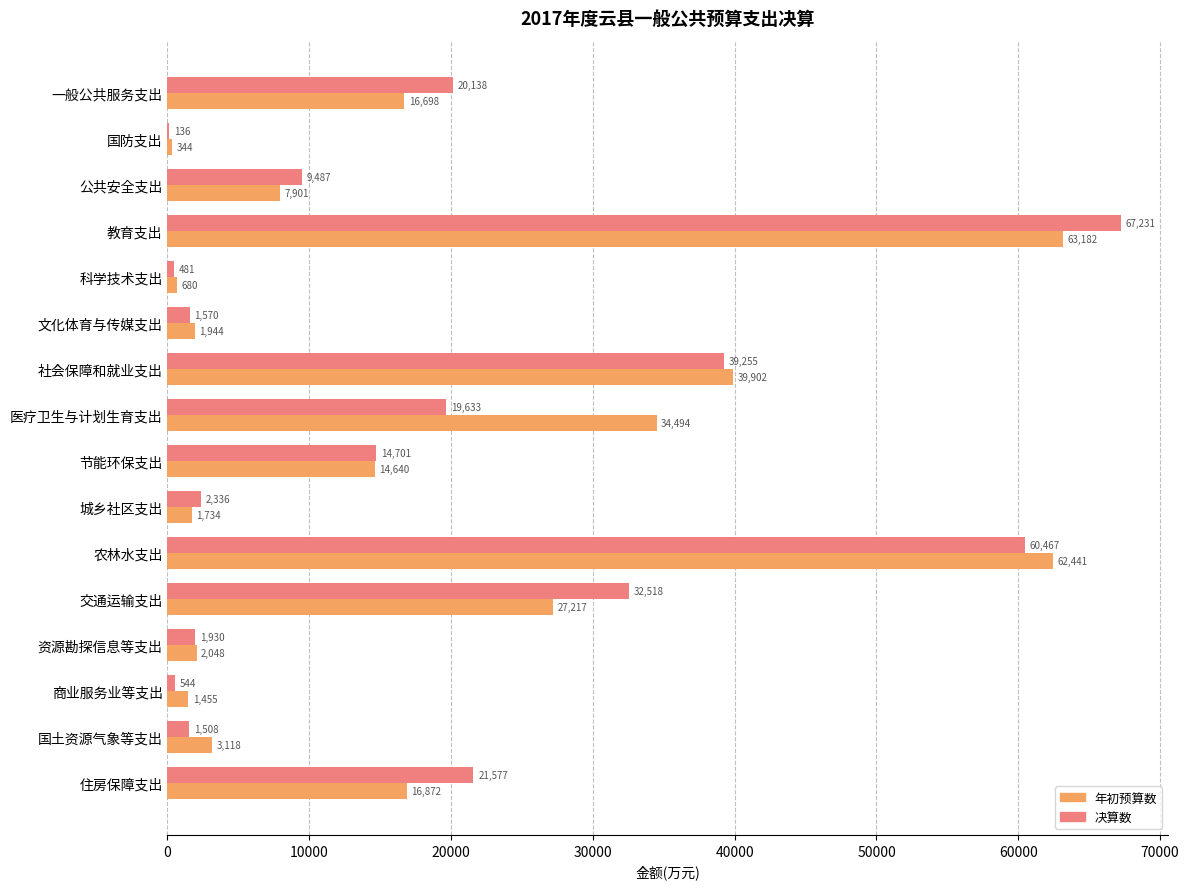

Is it true that 年初预算数 equals 1944 at 文化体育与传媒支出?

True